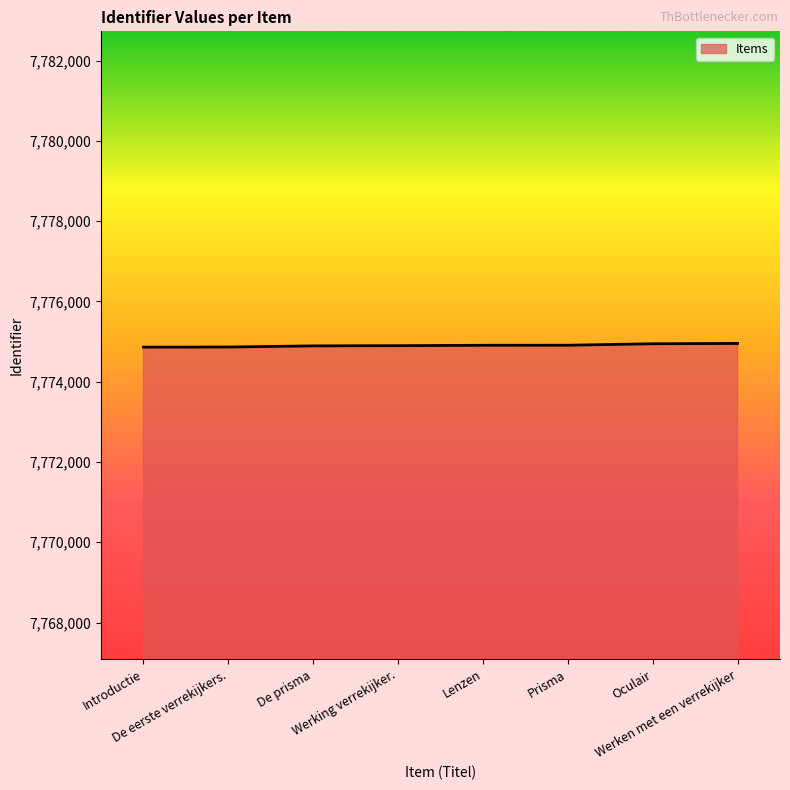

Is it true that the value at De prisma is 11635604?

False